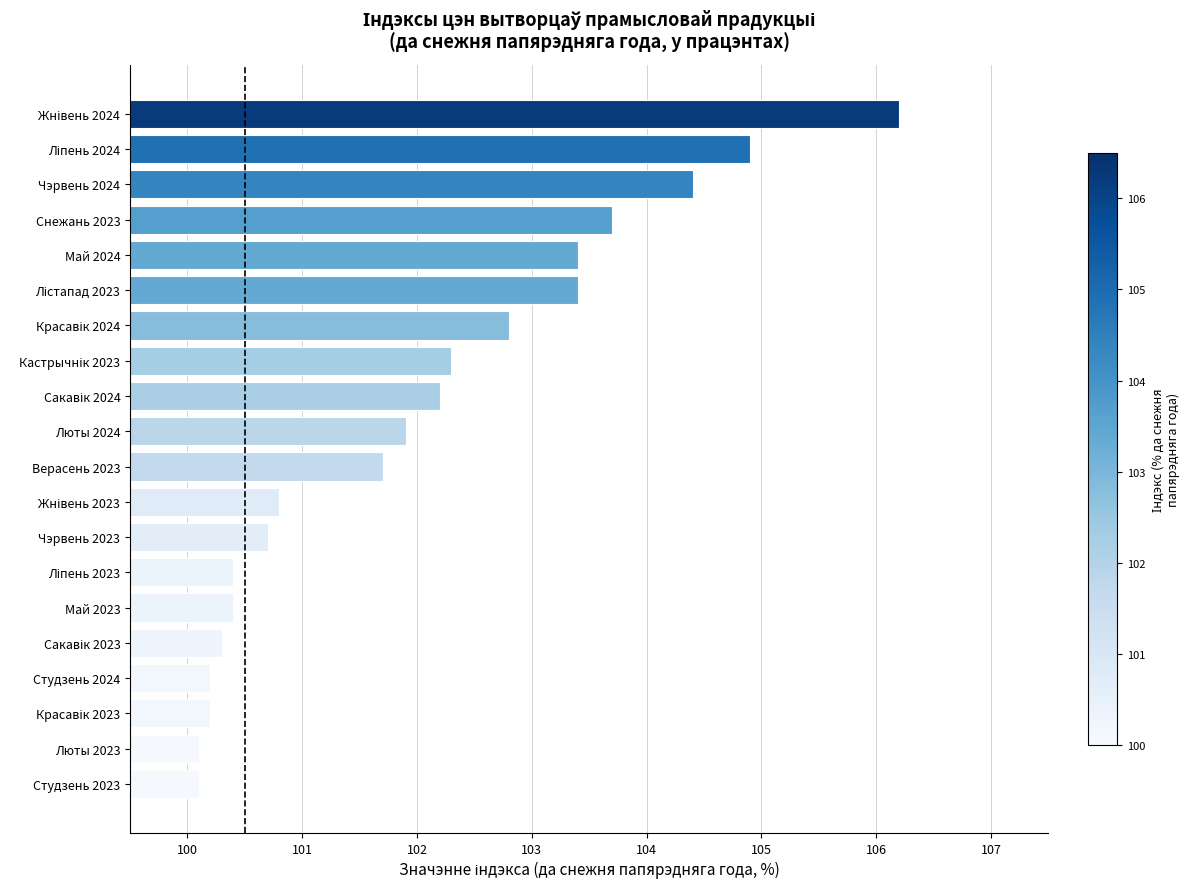

Are the bars grouped side by side (vs. stacked)?

No